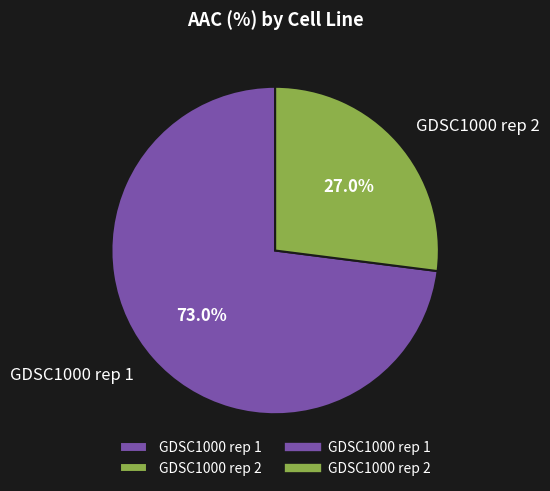

Is it true that GDSC1000 rep 1 is 66% of the pie?

False